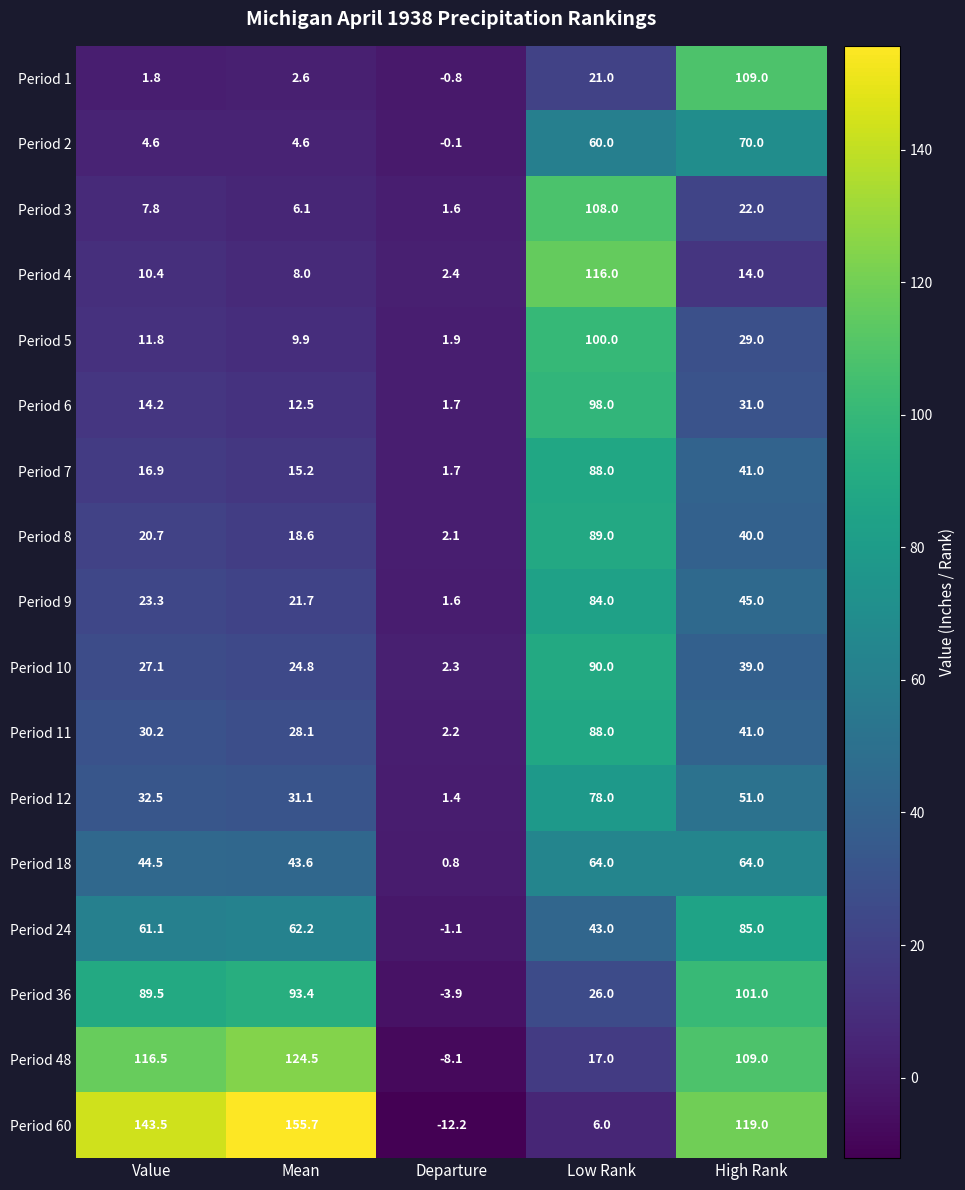

Where is Period 1 nearest to the value 54?

Low Rank